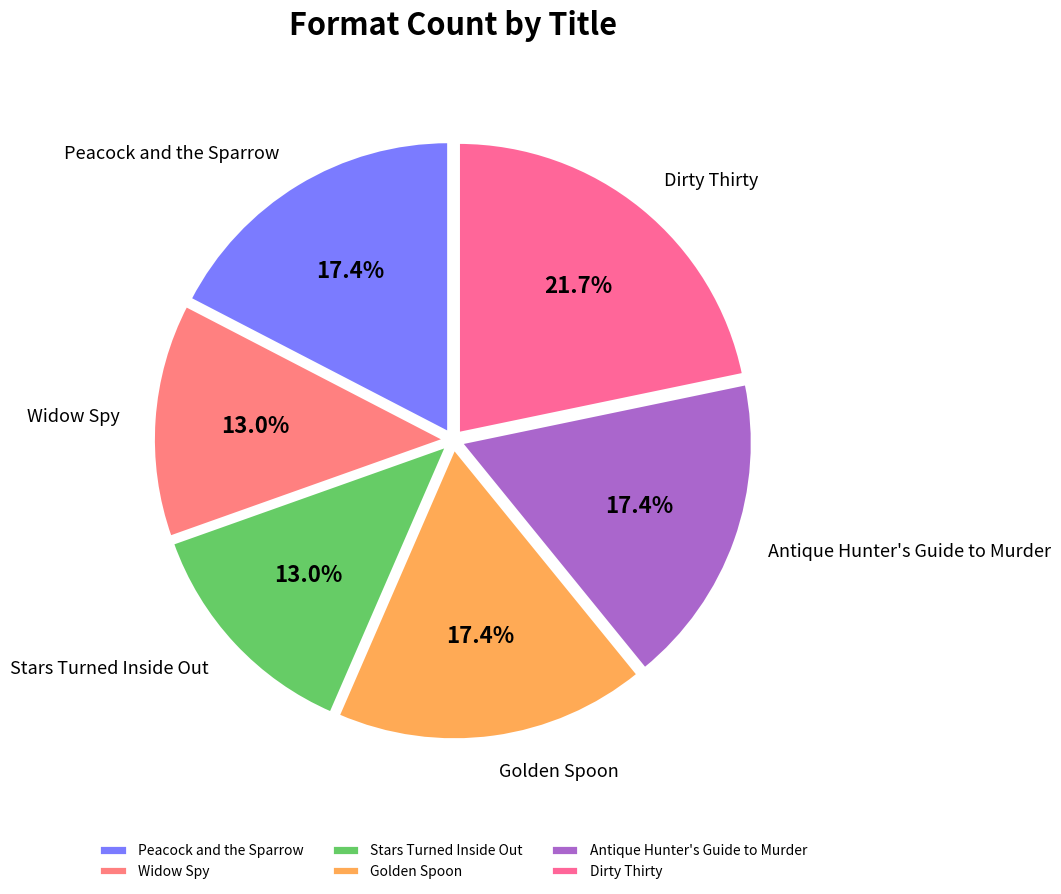

The Antique Hunter's Guide to Murder slice represents 17% of the pie. True or false?

True